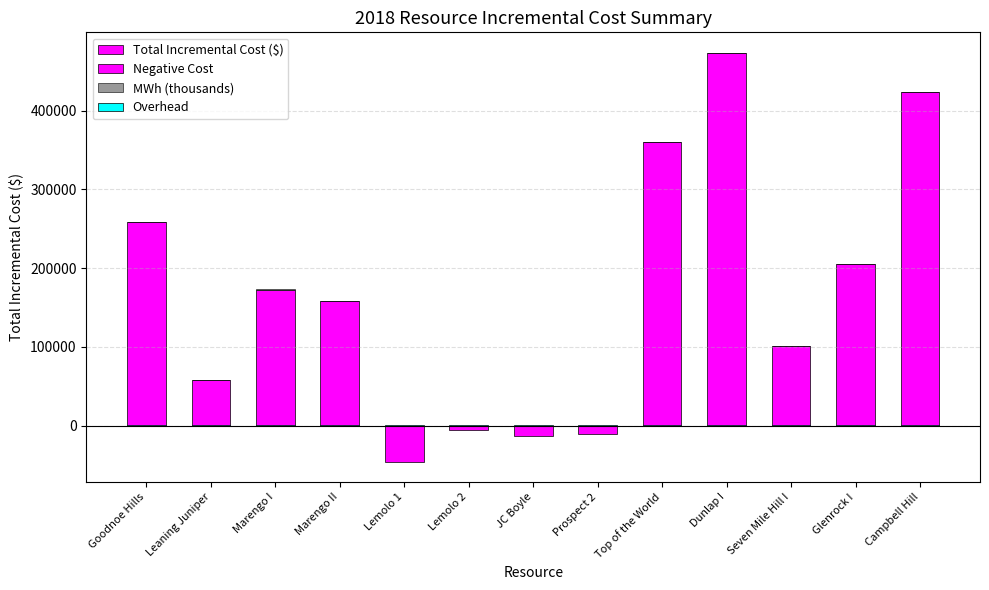

What is the total value across all series at Glenrock I?

205945.7